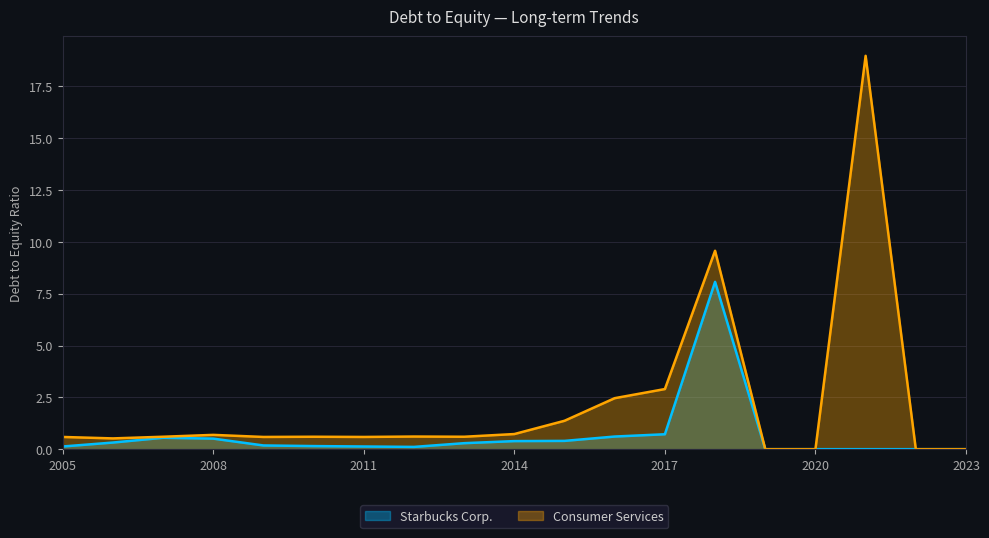

True or false: Starbucks Corp. and Consumer Services intersect in this chart.

False